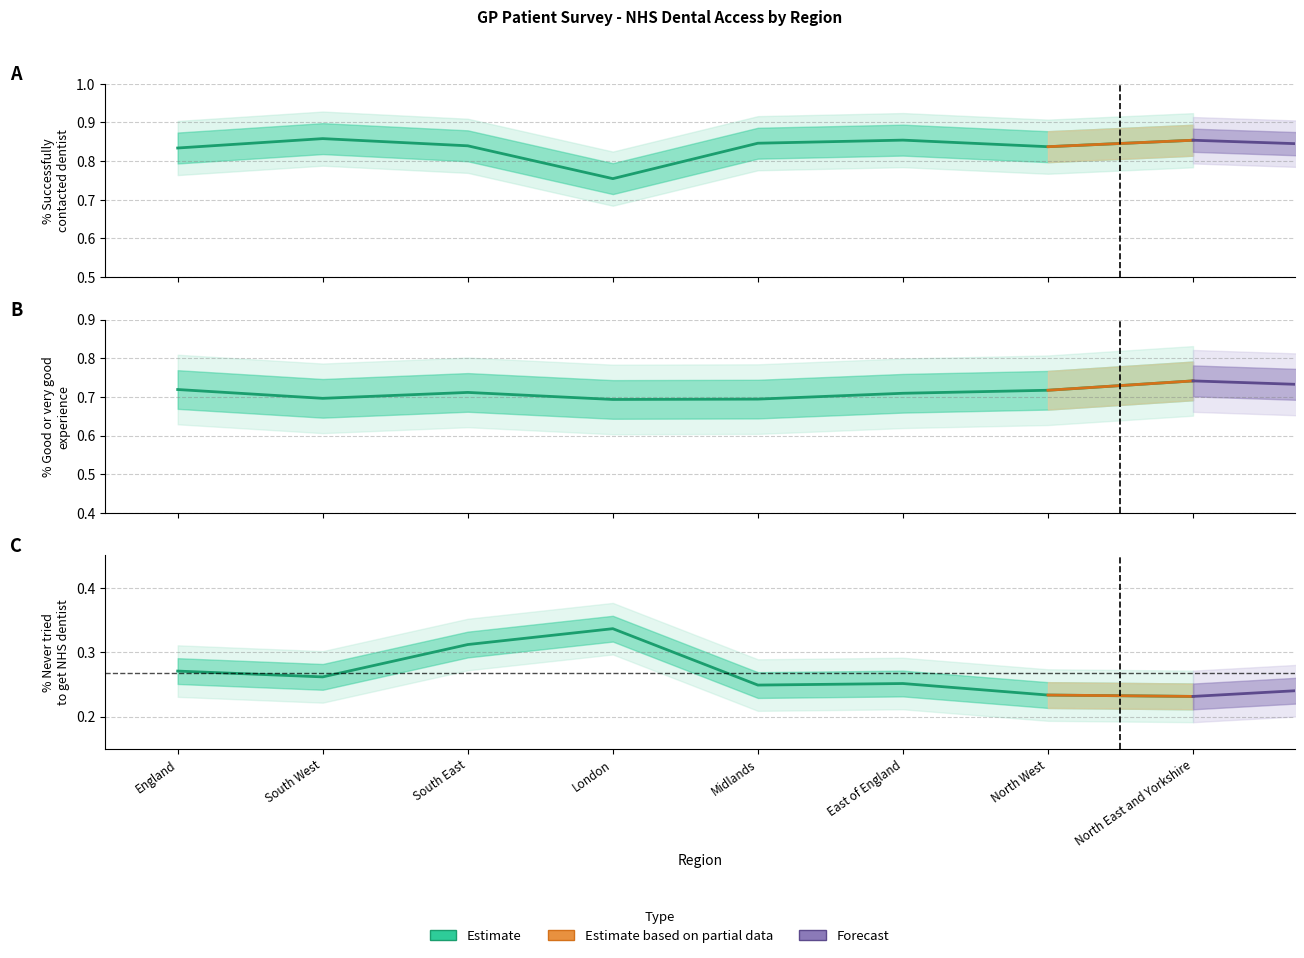

What position from the right is North West?

2